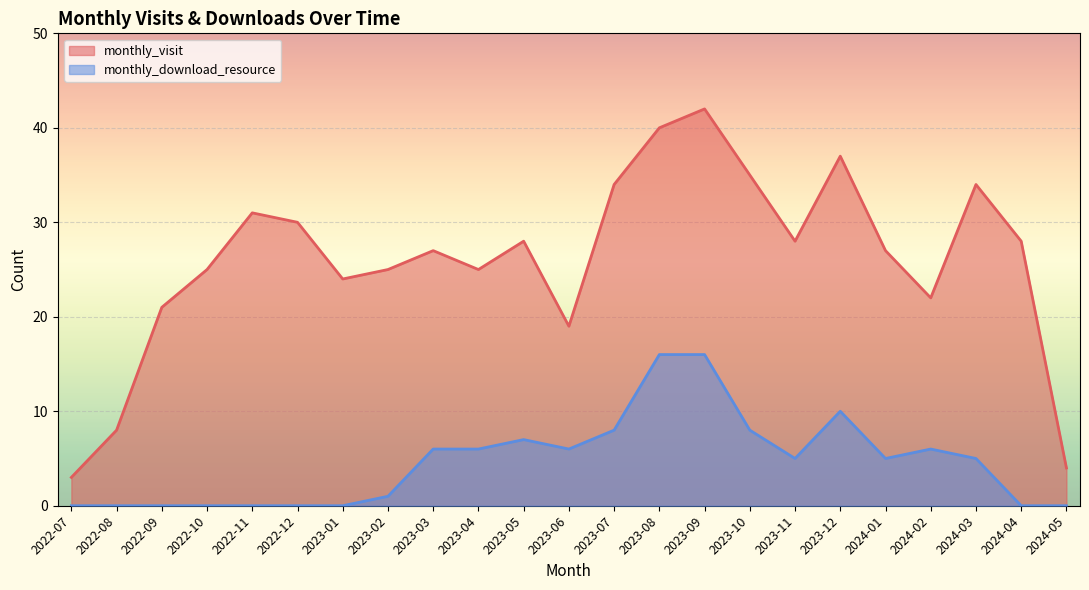

The value of monthly_download_resource at 2023-02 is 1. True or false?

False